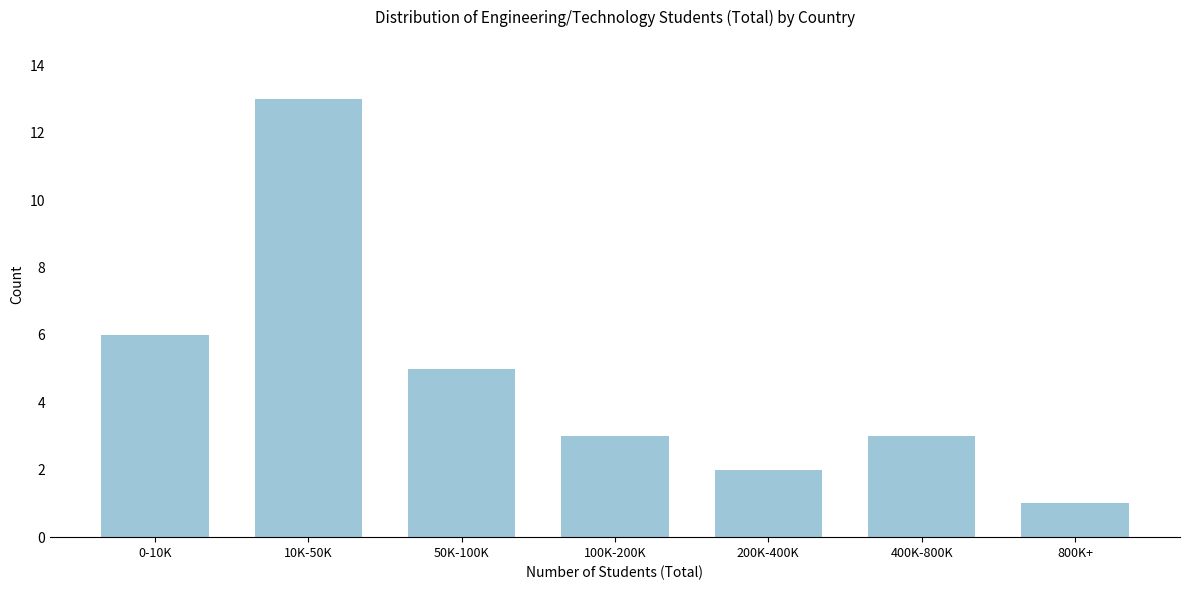

Reading left to right, extract all data points from this chart.

0-10K=6	10K-50K=13	50K-100K=5	100K-200K=3	200K-400K=2	400K-800K=3	800K+=1